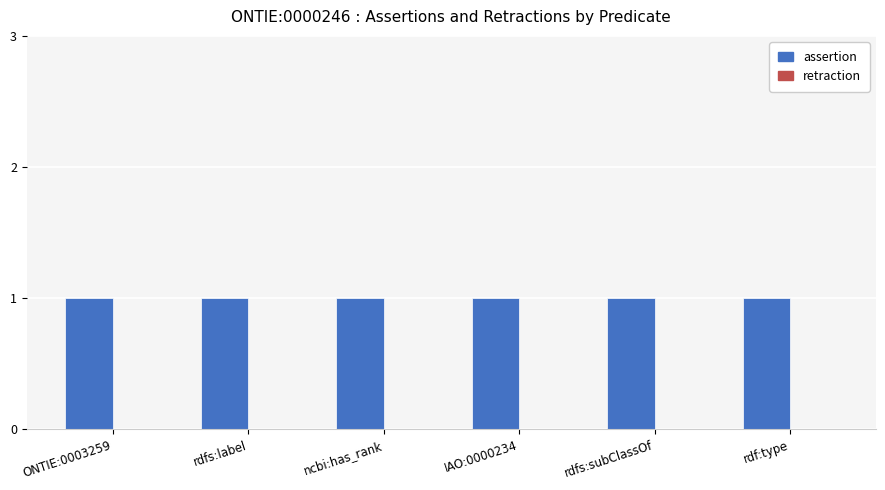

List the series in order of their overall mean, lowest first.

retraction, assertion